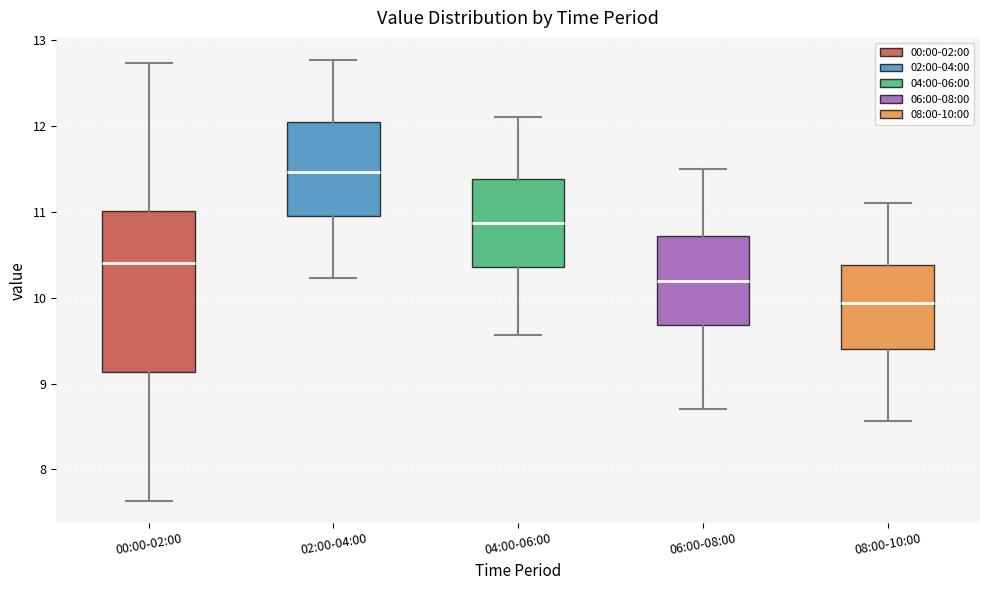

Reading left to right, transcribe this box plot: for each box, give where its median line is, the range the box spans, and where its two whiskers end, as read against the y-axis. The values are not printed on the chart, so give them approximately, as read against the axis.

00:00-02:00: median 10.4, box 9.1 to 11.0, whiskers 7.6 to 12.7
02:00-04:00: median 11.5, box 11.0 to 12.0, whiskers 10.2 to 12.8
04:00-06:00: median 10.9, box 10.4 to 11.4, whiskers 9.6 to 12.1
06:00-08:00: median 10.2, box 9.7 to 10.7, whiskers 8.7 to 11.5
08:00-10:00: median 9.9, box 9.4 to 10.4, whiskers 8.6 to 11.1